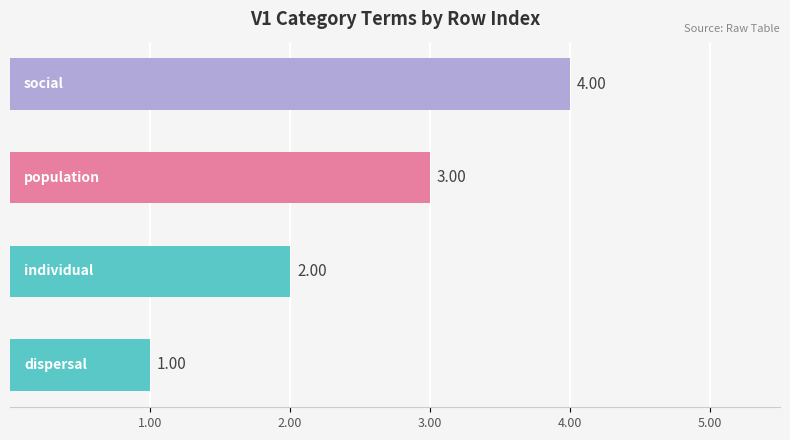

What is the minimum value shown in the chart?

1